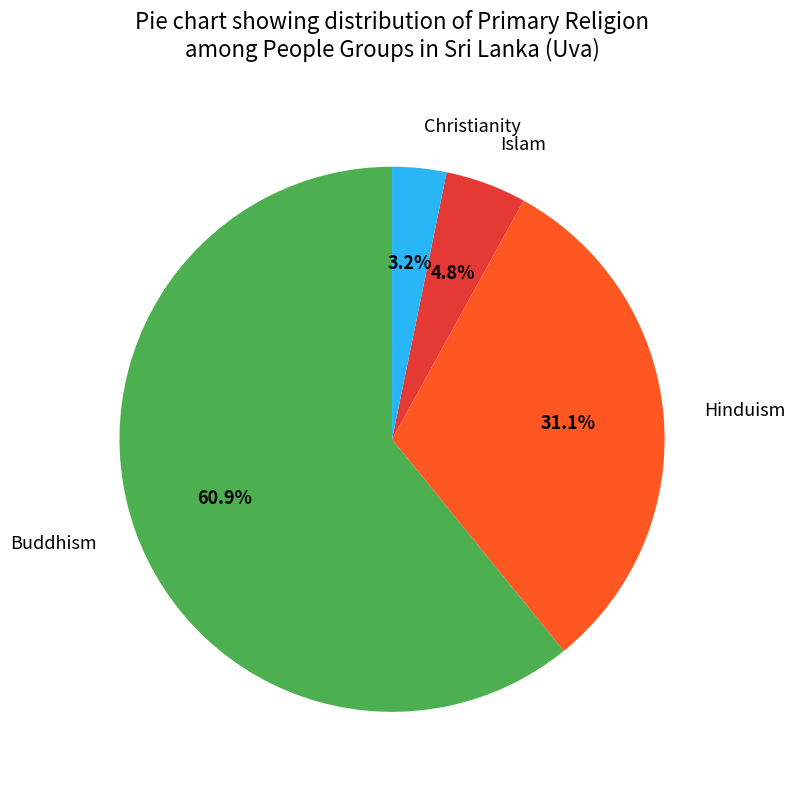

To the nearest percent, what is the difference between the largest and smallest slice percentages?

58%